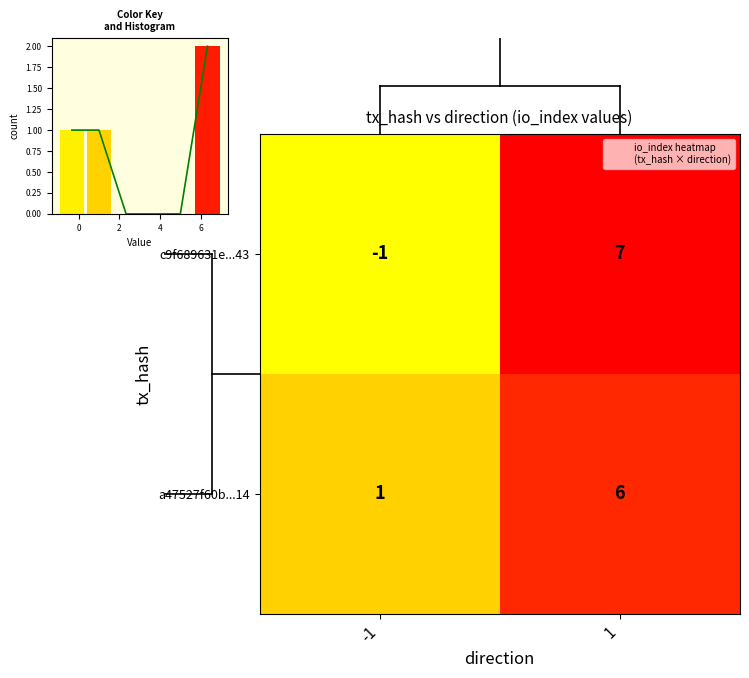

Is it true that c9f689631e...43 equals -1 at -1?

True